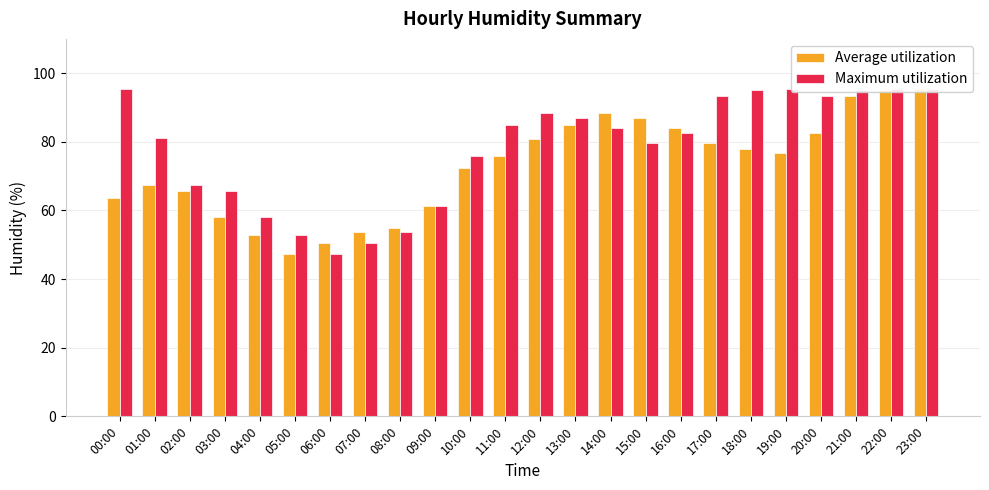

What is the sum of all Maximum utilization values?

1879.2